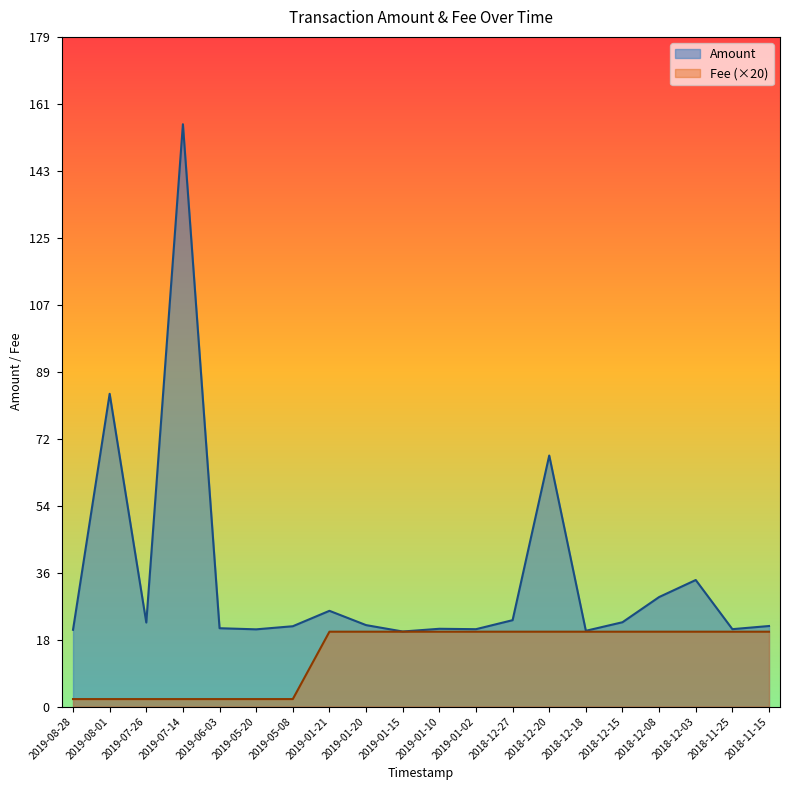

The value of Amount at 2019-07-14 is 69.7. True or false?

False